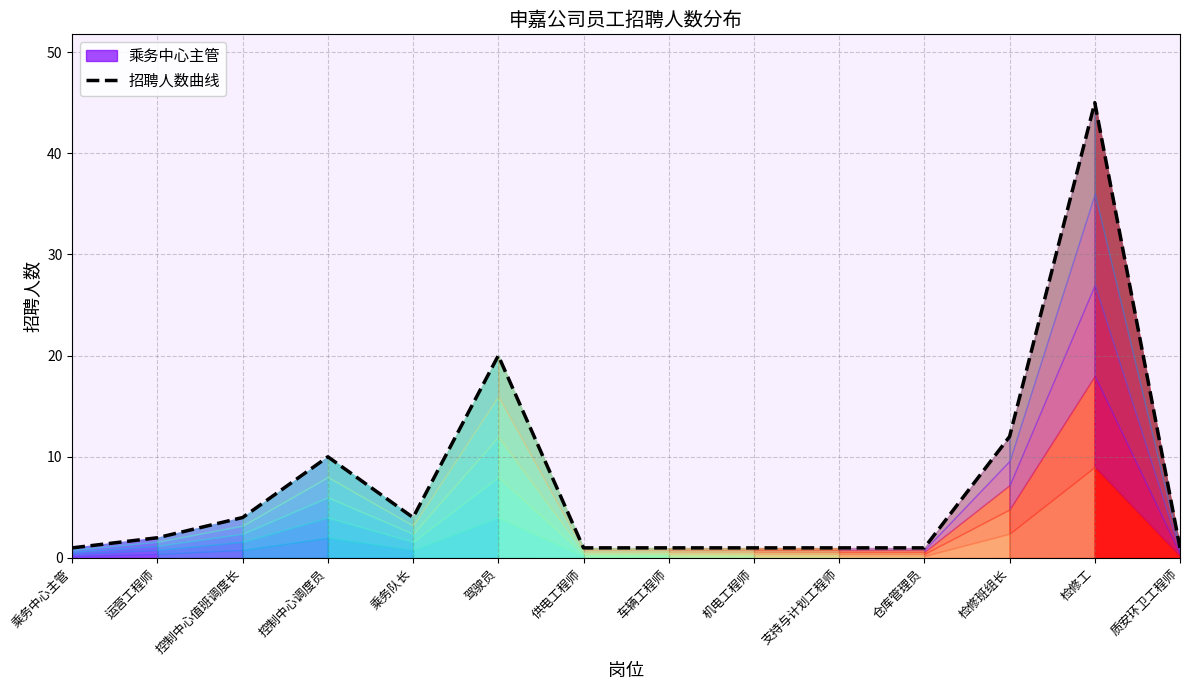

Reading left to right, transcribe all the data shown in this chart.

乘务中心主管=1	运营工程师=2	控制中心值班调度长=4	控制中心调度员=10	乘务队长=4	驾驶员=20	供电工程师=1	车辆工程师=1	机电工程师=1	支持与计划工程师=1	仓库管理员=1	检修班组长=12	检修工=45	质安环卫工程师=1